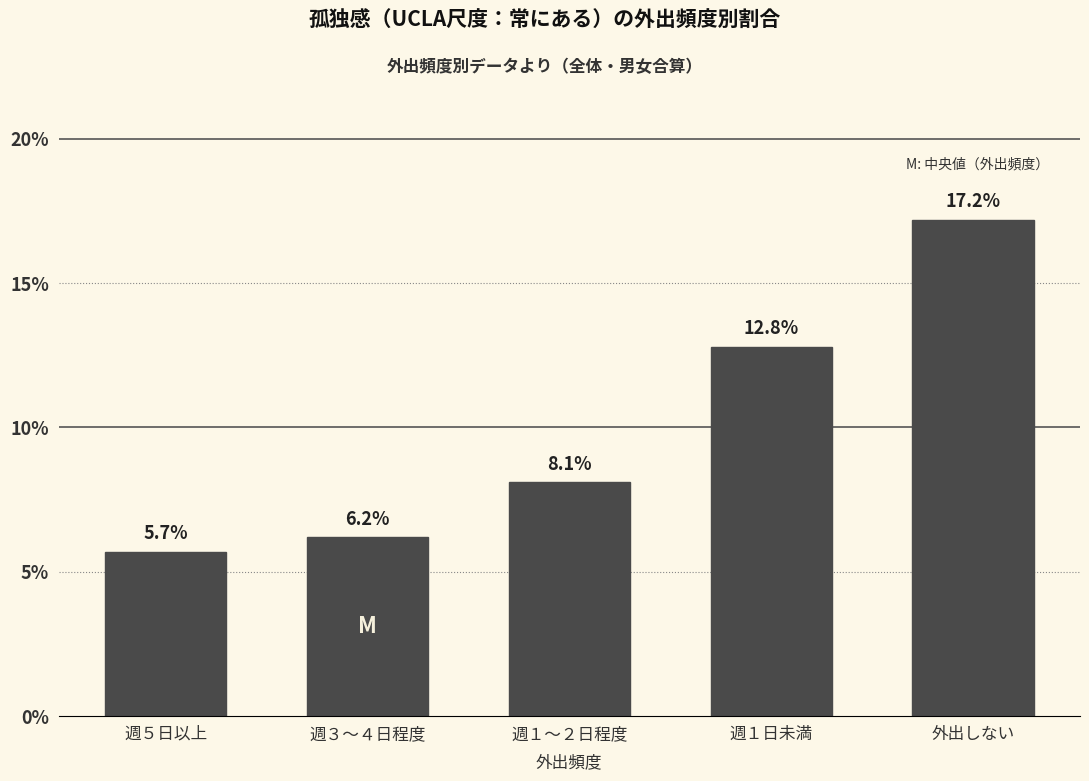

Reading left to right, what are all the values shown in this chart?

5.7	6.2	8.1	12.8	17.2